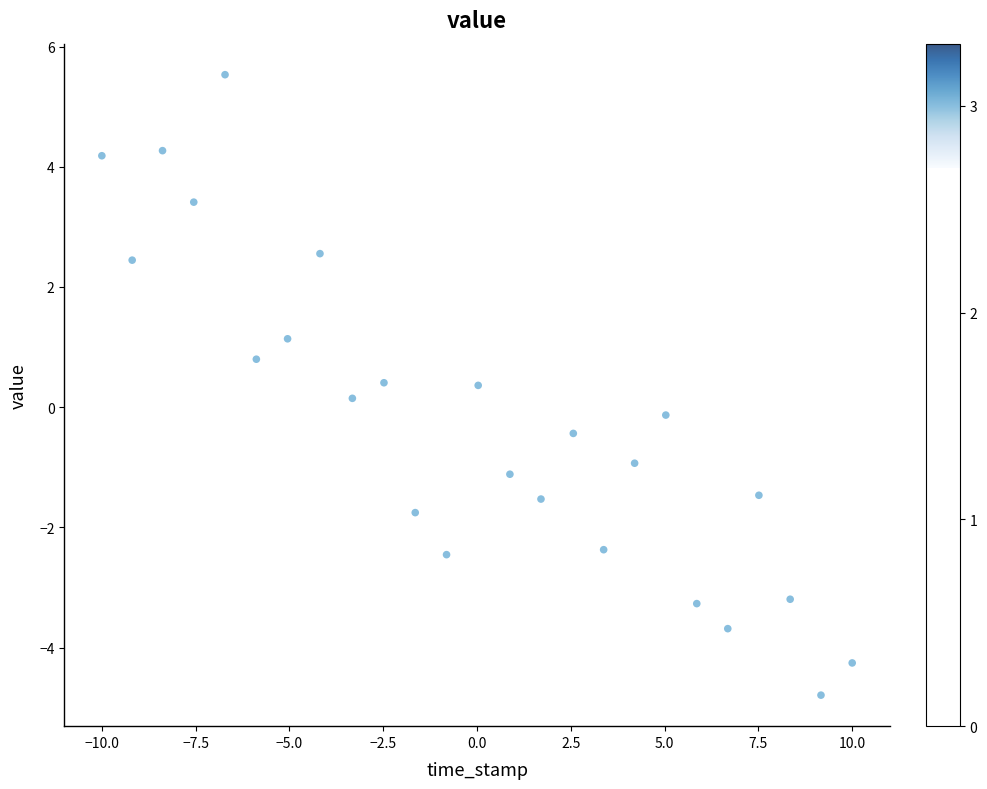

What is the range of X values (max minus min)?

20.0